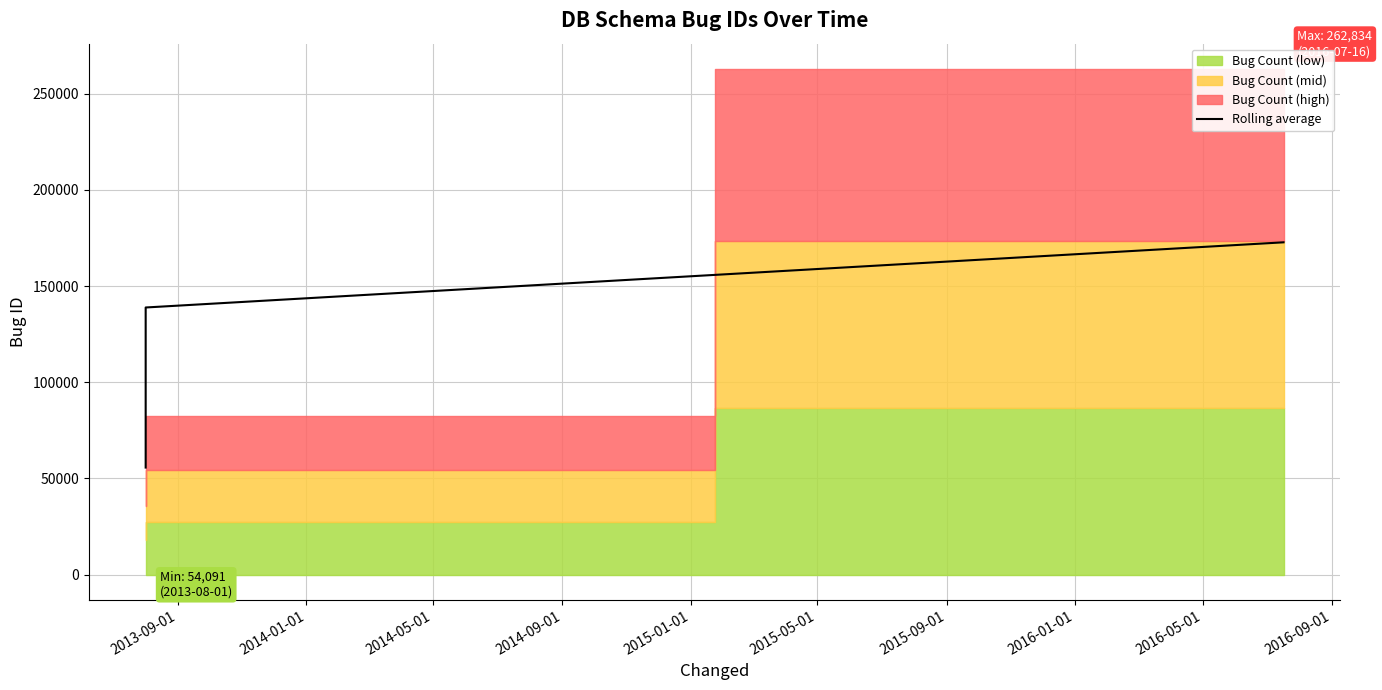

What is the maximum value for Rolling average?

172710.0